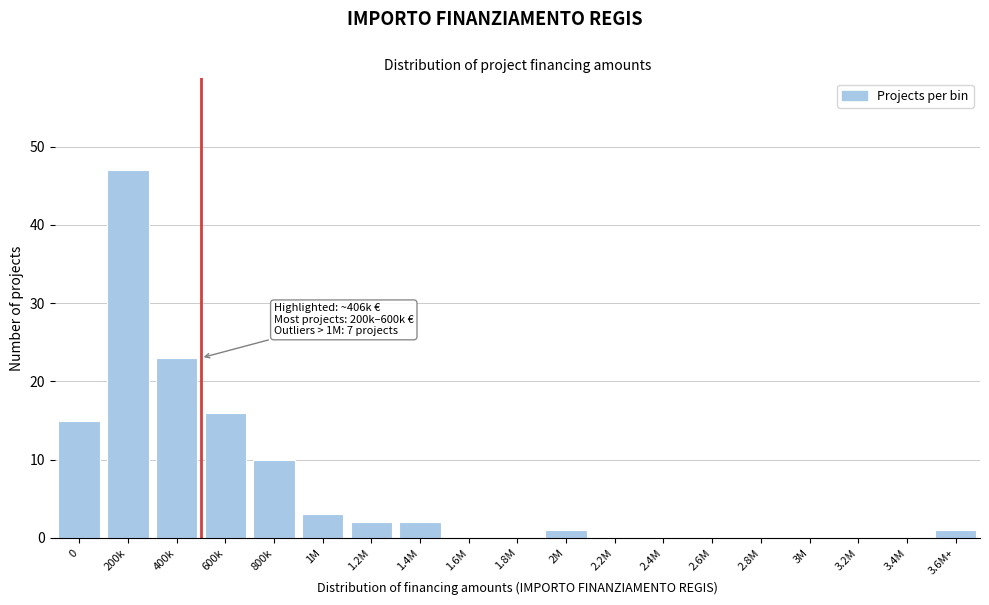

Reading right to left, what are all the values shown in this chart?

3.6M+=1	3.4M=0	3.2M=0	3M=0	2.8M=0	2.6M=0	2.4M=0	2.2M=0	2M=1	1.8M=0	1.6M=0	1.4M=2	1.2M=2	1M=3	800k=10	600k=16	400k=23	200k=47	0=15